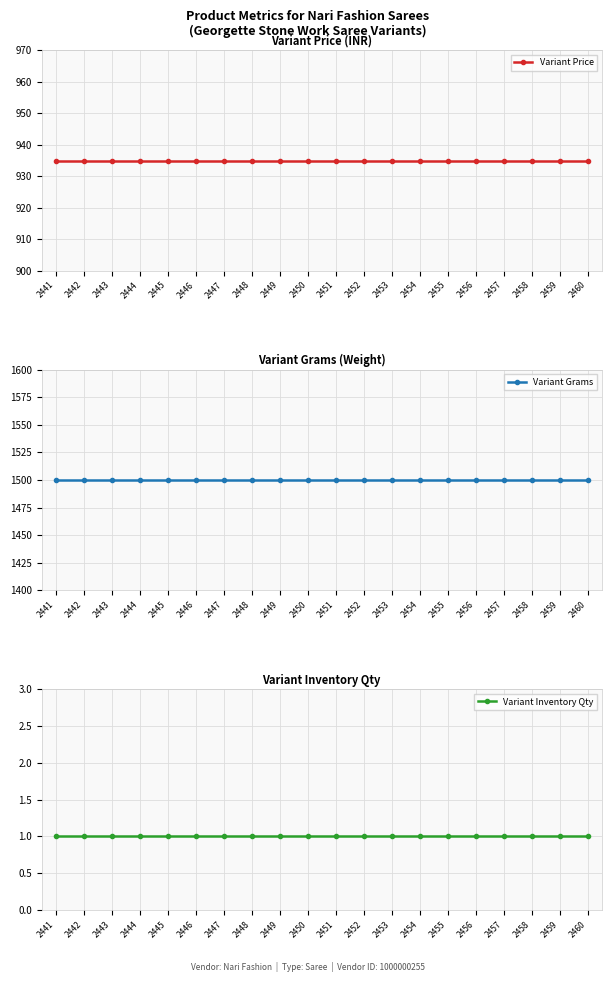

Read the Variant Price value at 2445.

934.8